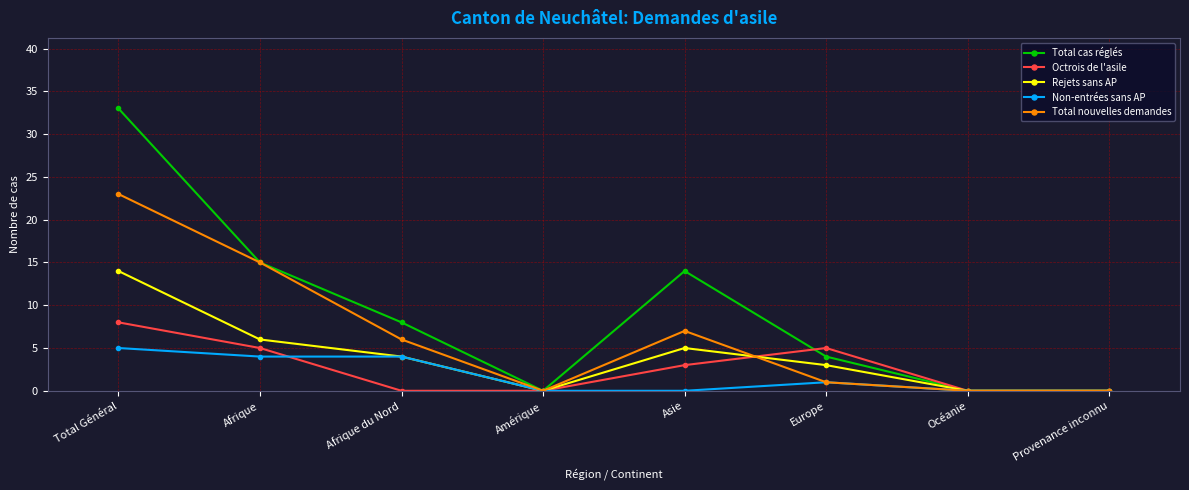

What is the label of the 7th point from the right?

Afrique